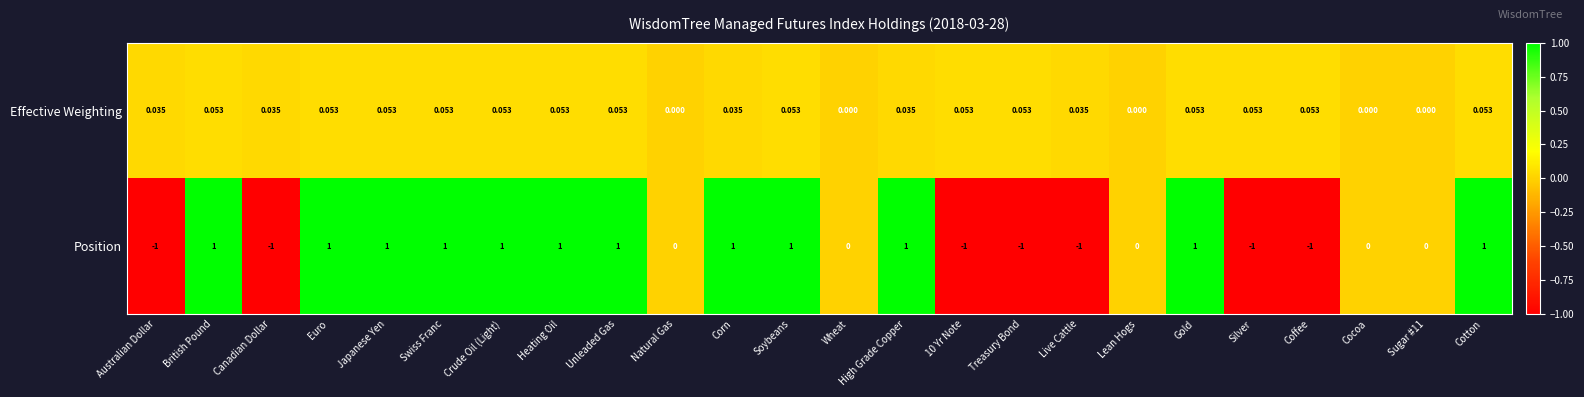

At Treasury Bond, list the series in order from smallest to largest.

Position, Effective Weighting